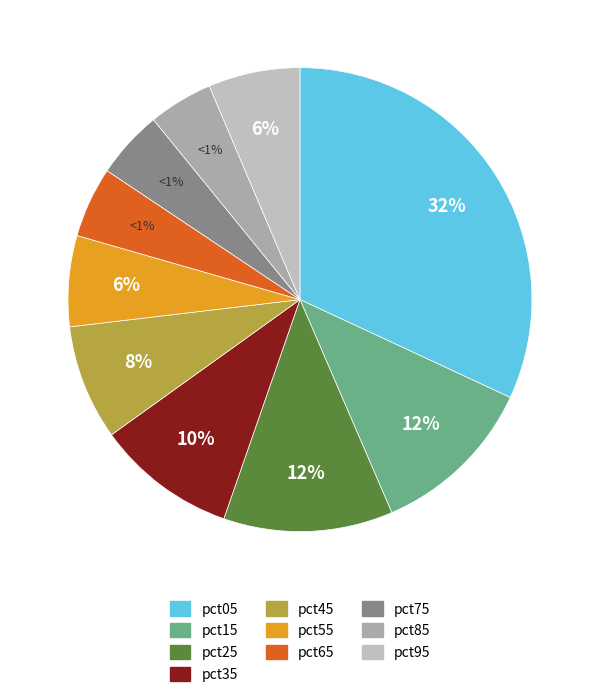

To the nearest percent, what is the combined percentage of pct05 and pct75?

37%